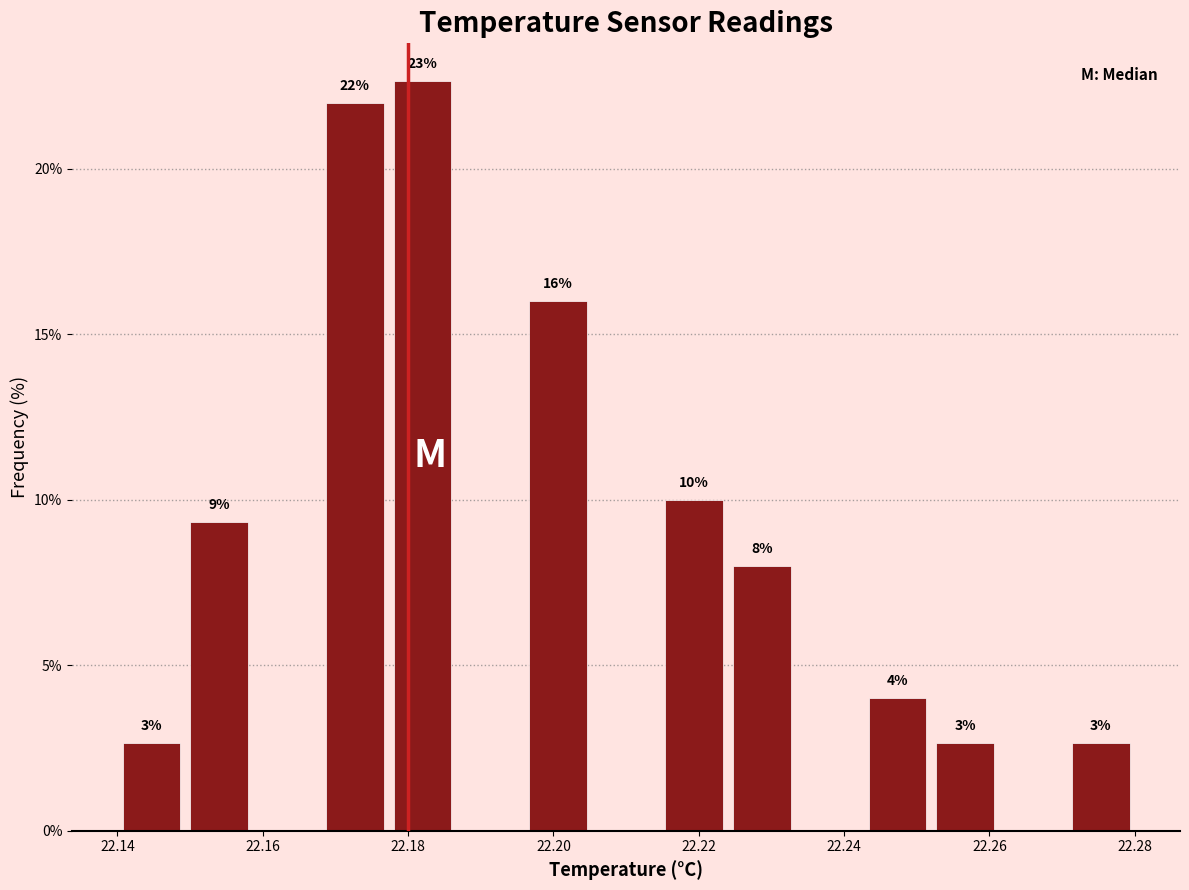

Over which range of the x-axis is the bar tallest?

22.178 to 22.186